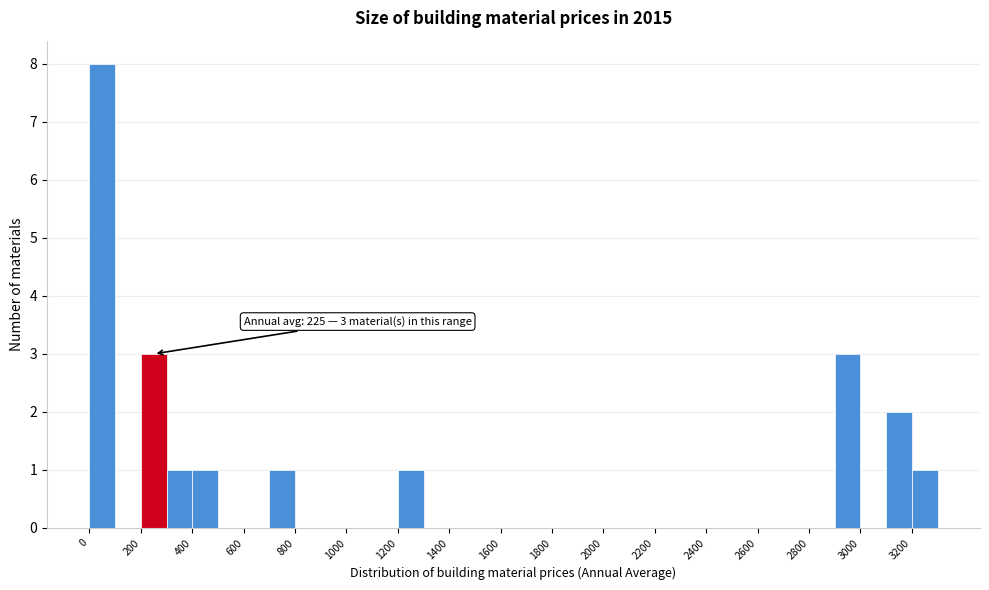

Over which range of the x-axis is the bar tallest?

0 to 100